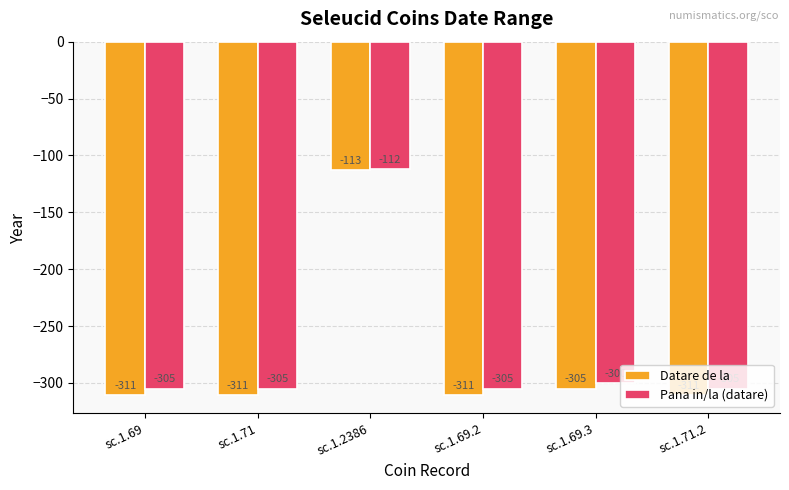

The Pana in/la (datare) series shows -305 at sc.1.69.2. True or false?

True